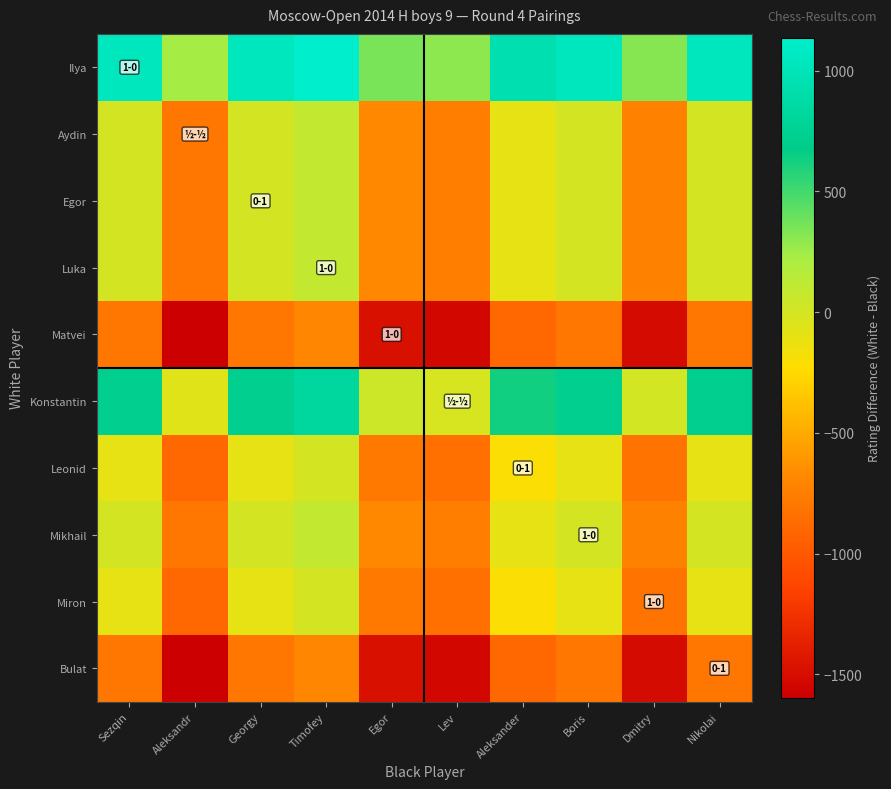

Reading left to right, transcribe all the data shown in this chart.

Ilya: Sezqin=1036	Aleksandr=239	Georgy=1036	Timofey=1136	Egor=351	Lev=293	Aleksander=936	Boris=1036	Dmitry=314	Nikolai=1036
Aydin: Sezqin=0	Aleksandr=-797	Georgy=0	Timofey=100	Egor=-685	Lev=-743	Aleksander=-100	Boris=0	Dmitry=-722	Nikolai=0
Egor: Sezqin=0	Aleksandr=-797	Georgy=0	Timofey=100	Egor=-685	Lev=-743	Aleksander=-100	Boris=0	Dmitry=-722	Nikolai=0
Luka: Sezqin=0	Aleksandr=-797	Georgy=0	Timofey=100	Egor=-685	Lev=-743	Aleksander=-100	Boris=0	Dmitry=-722	Nikolai=0
Matvei: Sezqin=-800	Aleksandr=-1597	Georgy=-800	Timofey=-700	Egor=-1485	Lev=-1543	Aleksander=-900	Boris=-800	Dmitry=-1522	Nikolai=-800
Konstantin: Sezqin=730	Aleksandr=-67	Georgy=730	Timofey=830	Egor=45	Lev=-13	Aleksander=630	Boris=730	Dmitry=8	Nikolai=730
Leonid: Sezqin=-100	Aleksandr=-897	Georgy=-100	Timofey=0	Egor=-785	Lev=-843	Aleksander=-200	Boris=-100	Dmitry=-822	Nikolai=-100
Mikhail: Sezqin=0	Aleksandr=-797	Georgy=0	Timofey=100	Egor=-685	Lev=-743	Aleksander=-100	Boris=0	Dmitry=-722	Nikolai=0
Miron: Sezqin=-100	Aleksandr=-897	Georgy=-100	Timofey=0	Egor=-785	Lev=-843	Aleksander=-200	Boris=-100	Dmitry=-822	Nikolai=-100
Bulat: Sezqin=-800	Aleksandr=-1597	Georgy=-800	Timofey=-700	Egor=-1485	Lev=-1543	Aleksander=-900	Boris=-800	Dmitry=-1522	Nikolai=-800